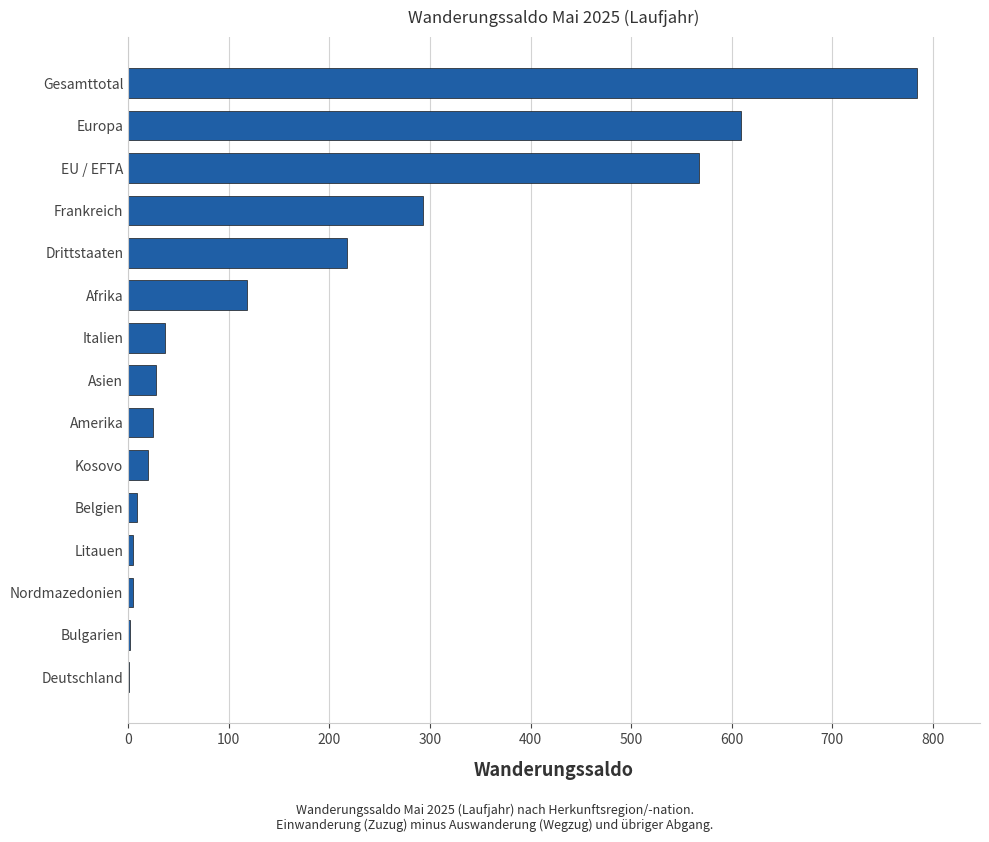

At which category does the chart reach its peak across all series?

Gesamttotal